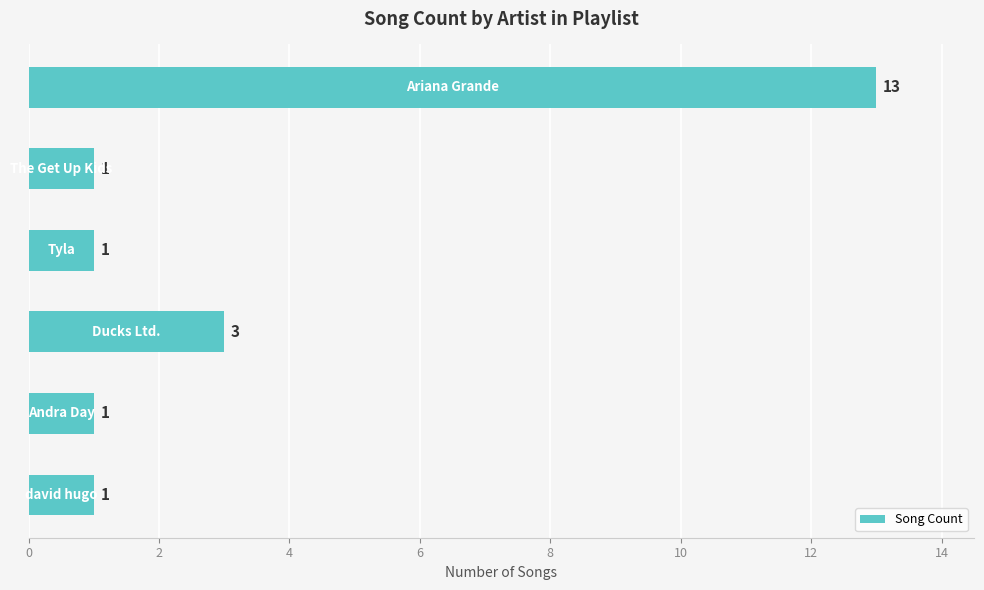

What is the value of the 1st bar from the top?

13